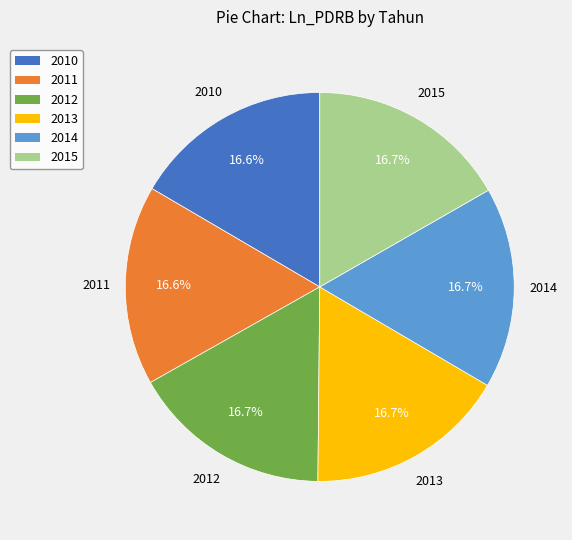

What percentage is the 2012 slice, to the nearest percent?

17%